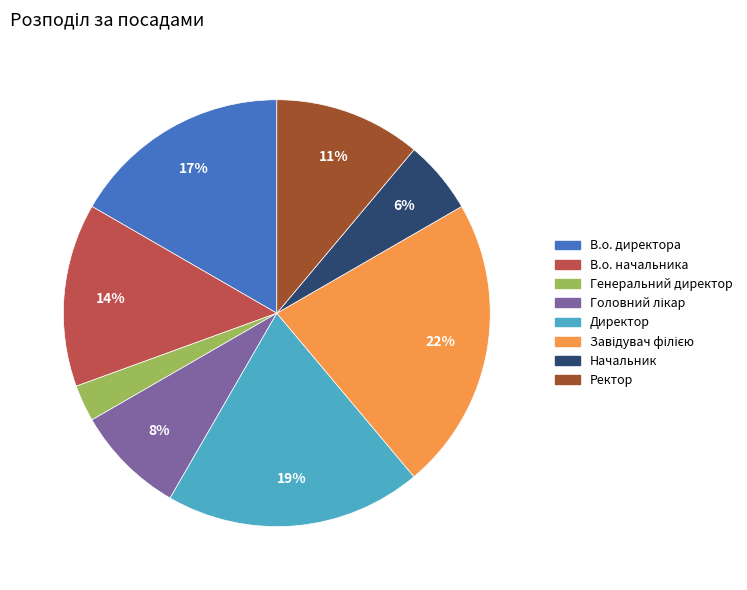

Is it true that Начальник is 13% of the pie?

False